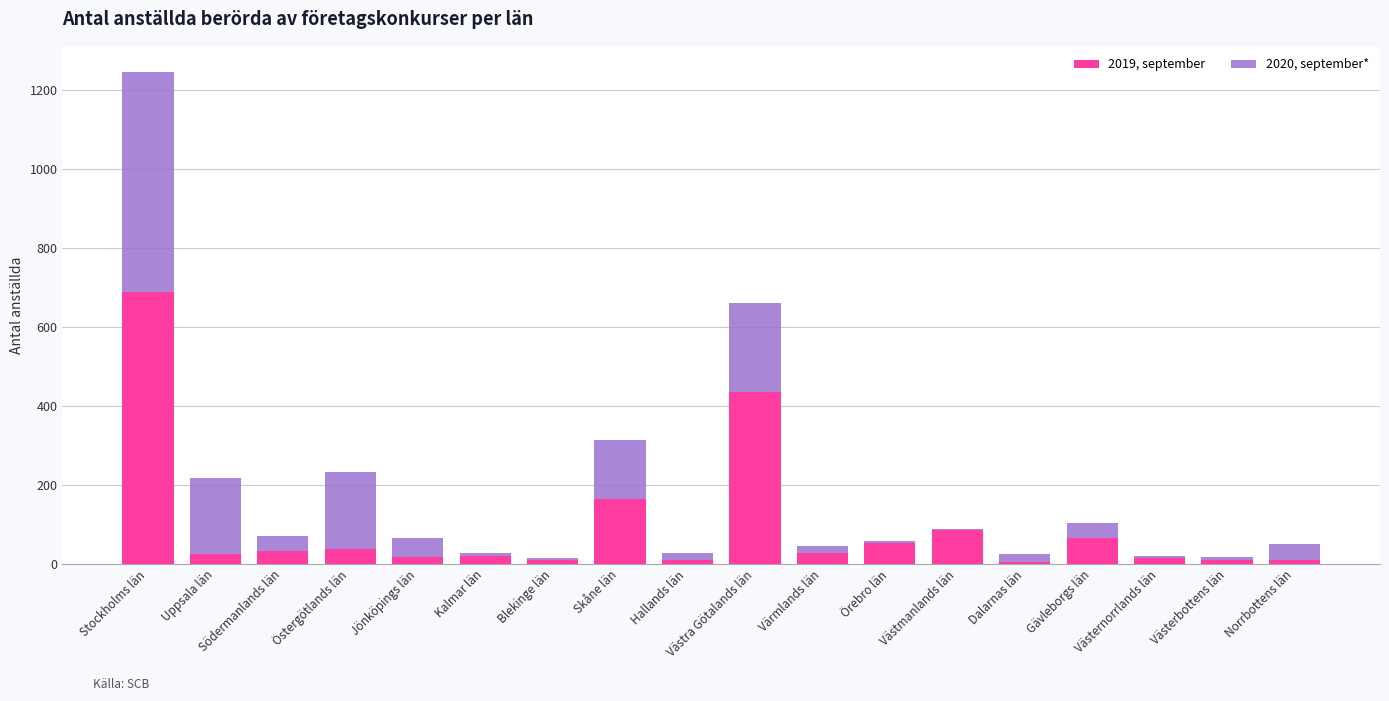

What is the maximum value for 2019, september?

688